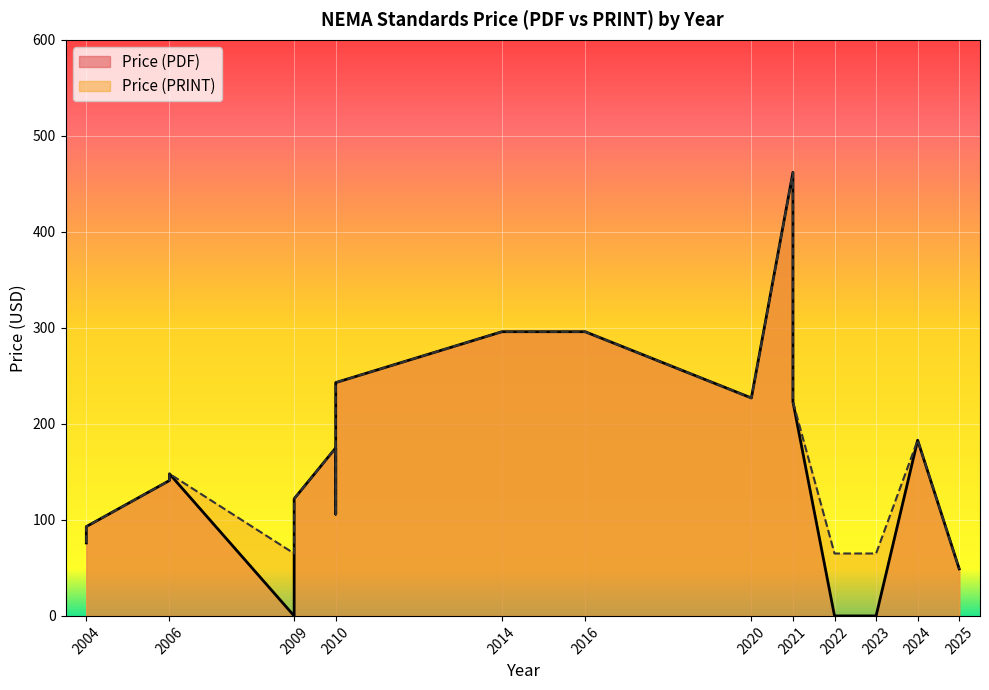

Rank the series by their average value, from lowest to highest.

Price (PDF), Price (PRINT)